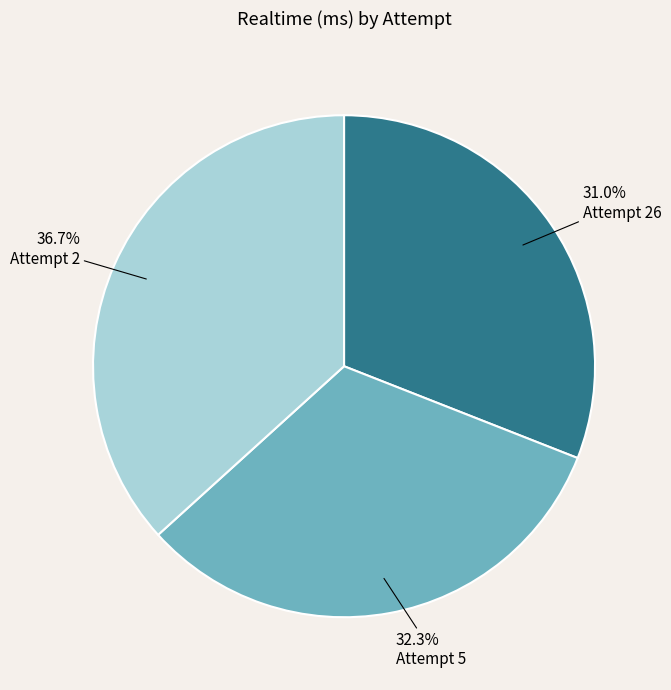

What is the largest slice in the pie chart?

Attempt 2